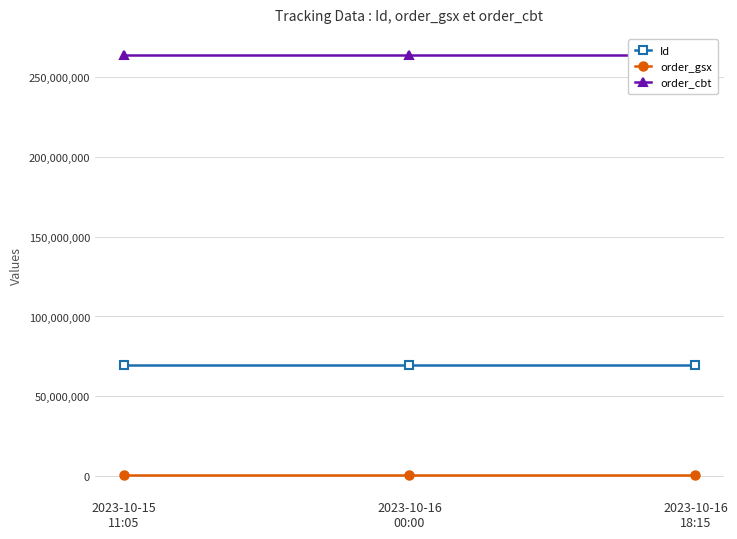

Is this an area chart (filled region under the line)?

No